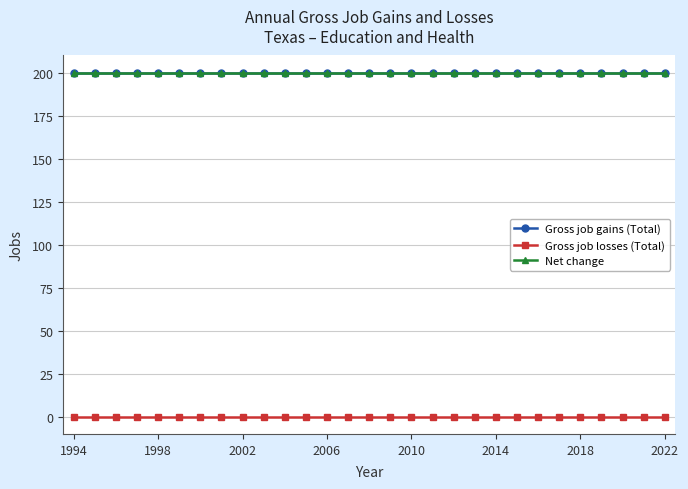

True or false: Net change and Gross job losses (Total) intersect in this chart.

False